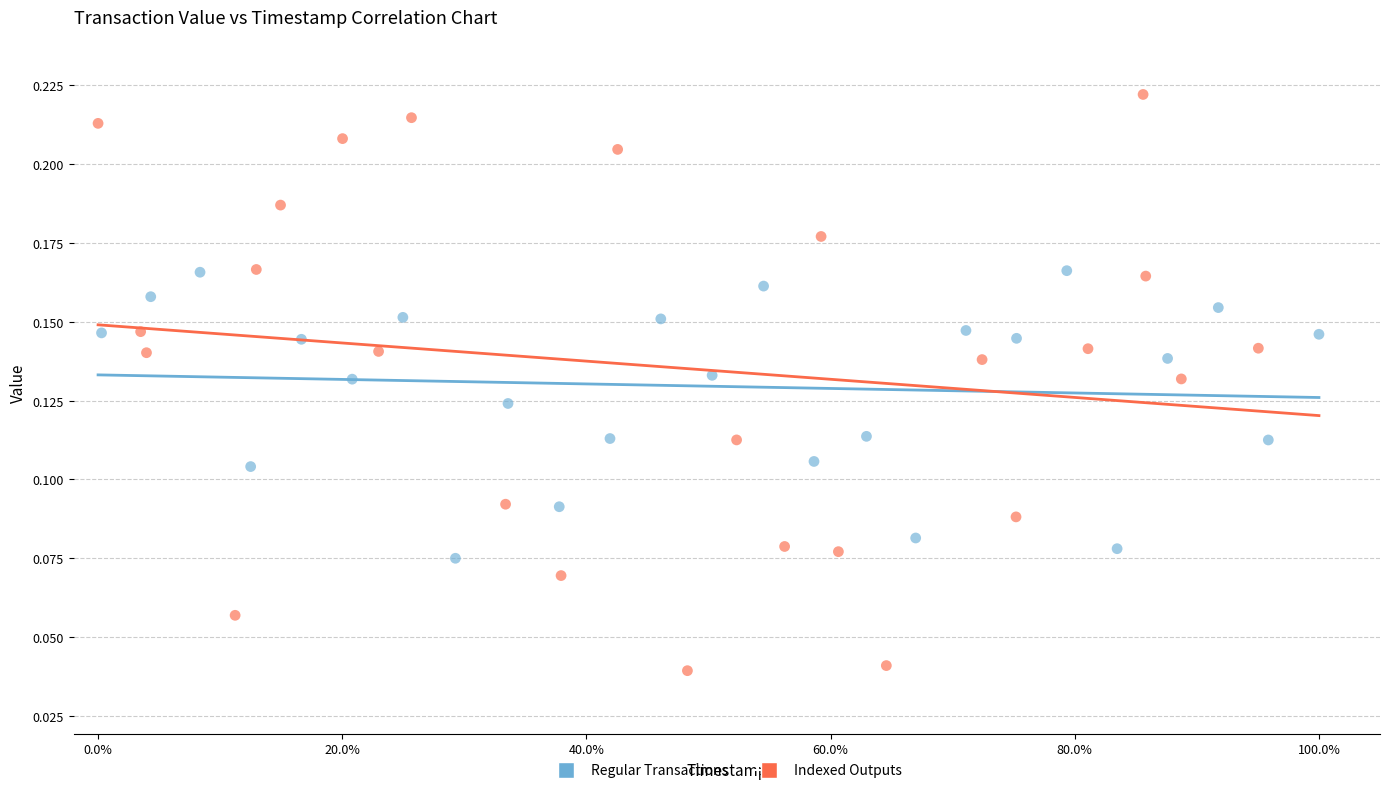

Which series reaches the minimum Y coordinate?

Indexed Outputs